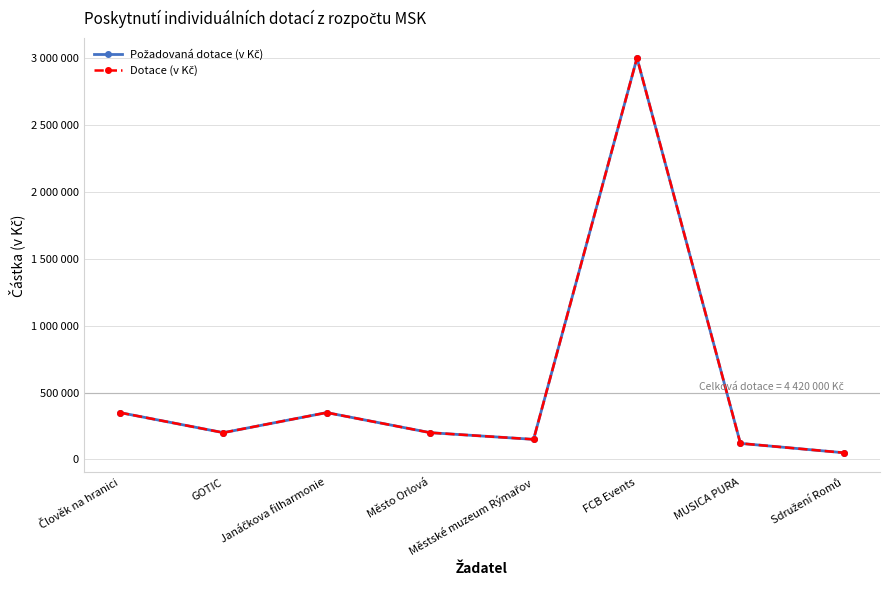

What is the sum of the Požadovaná dotace (v Kč) values at GOTIC and MUSICA PURA?

320000